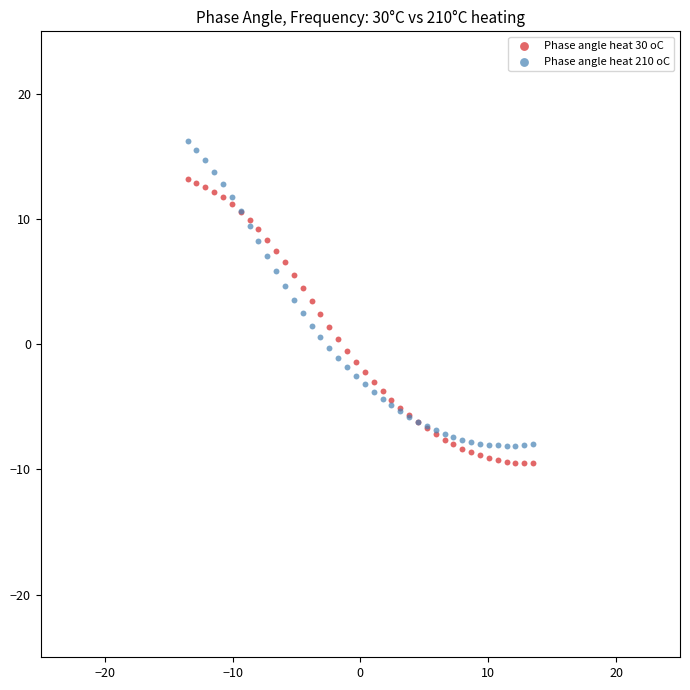

What are all the series names shown in the legend?

Phase angle heat 30 oC, Phase angle heat 210 oC